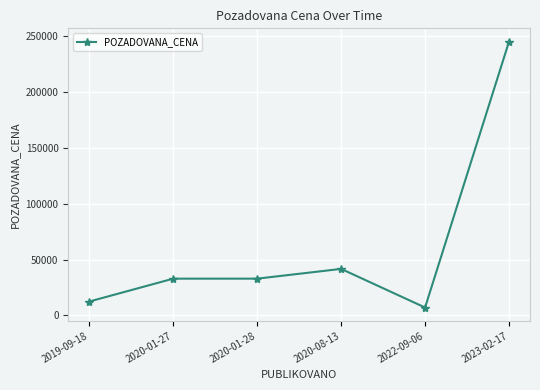

What is the ratio of the value at 2020-08-13 to the value at 2022-09-06?

5.9